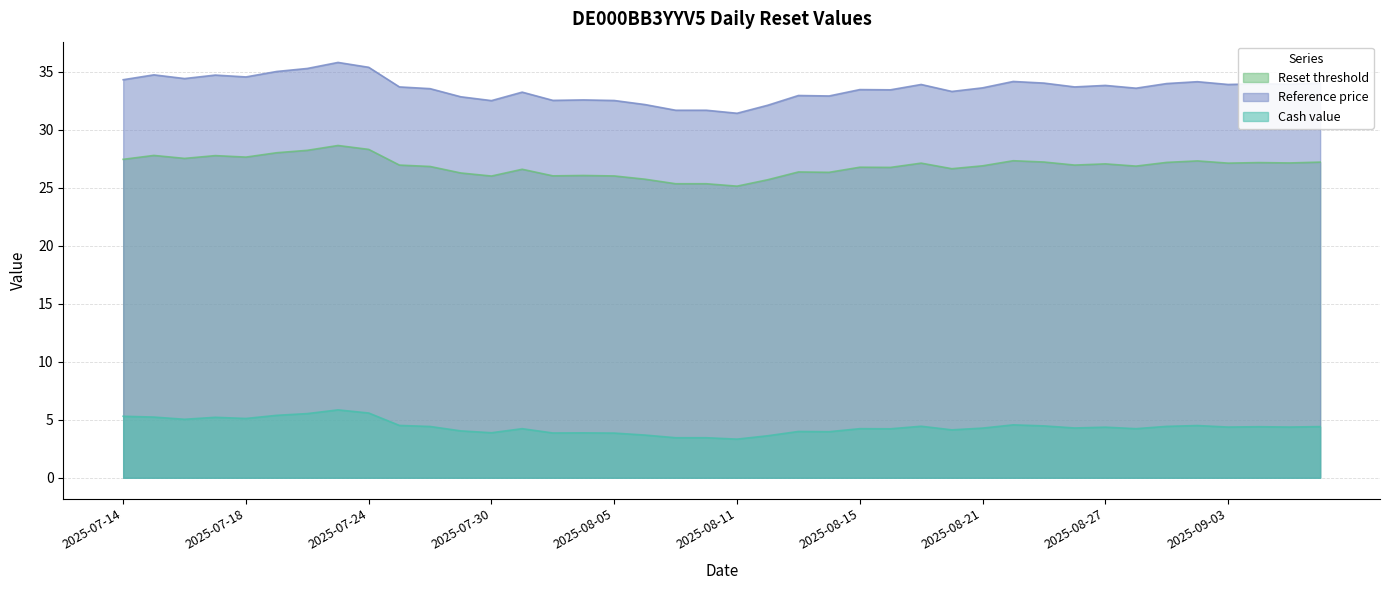

Which series has the largest total across all categories?

Reference price